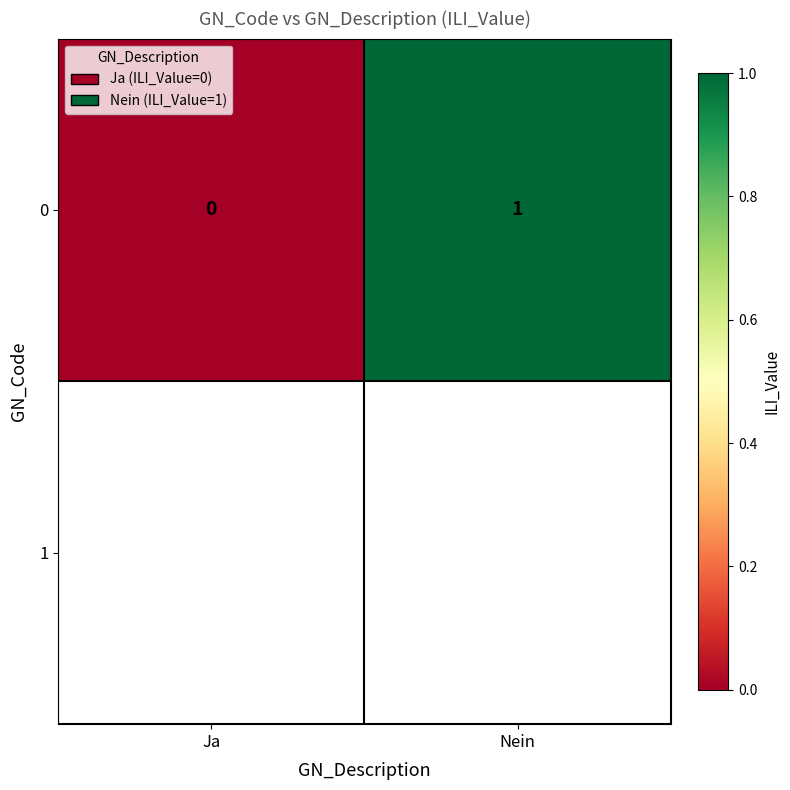

True or false: the data shows 1 at Nein.

True